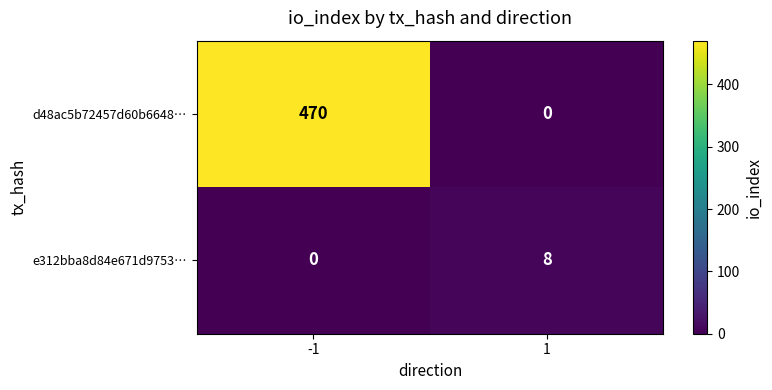

List the series in order of their overall mean, lowest first.

e312bba8d84e671d9753…, d48ac5b72457d60b6648…